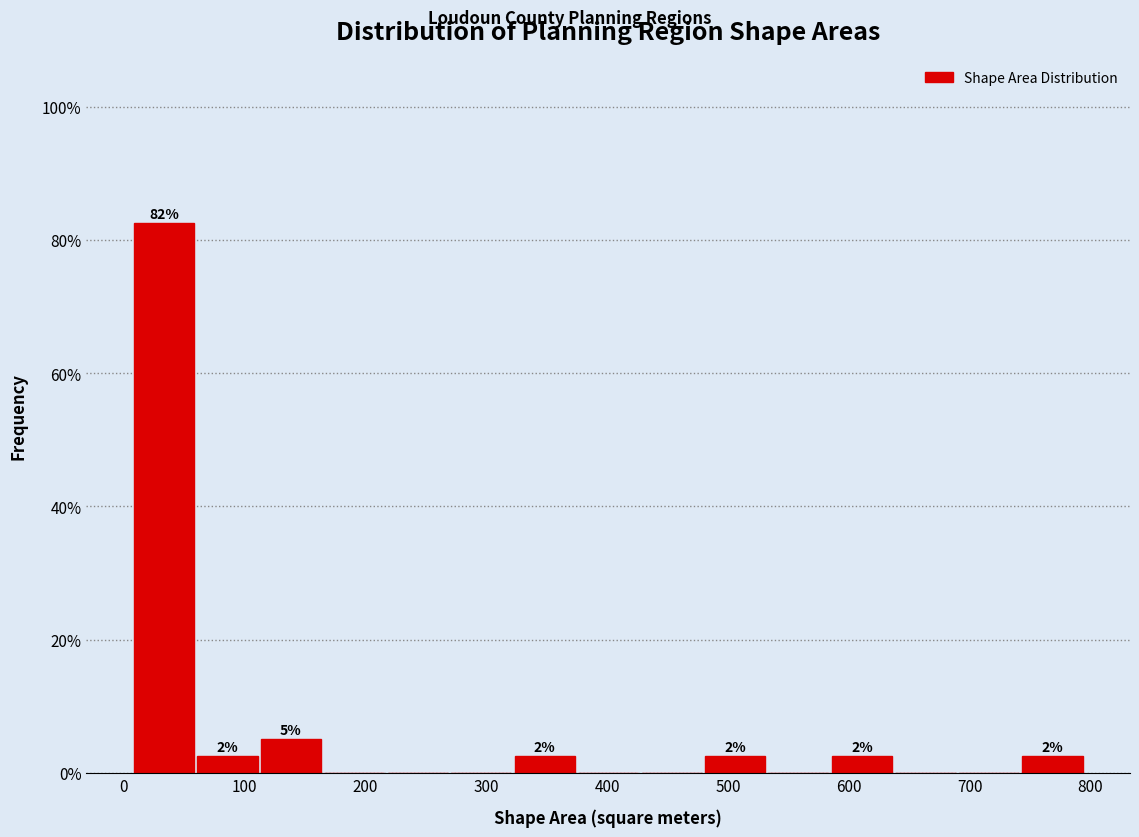

Over which range of the x-axis is the bar tallest?

10 to 60